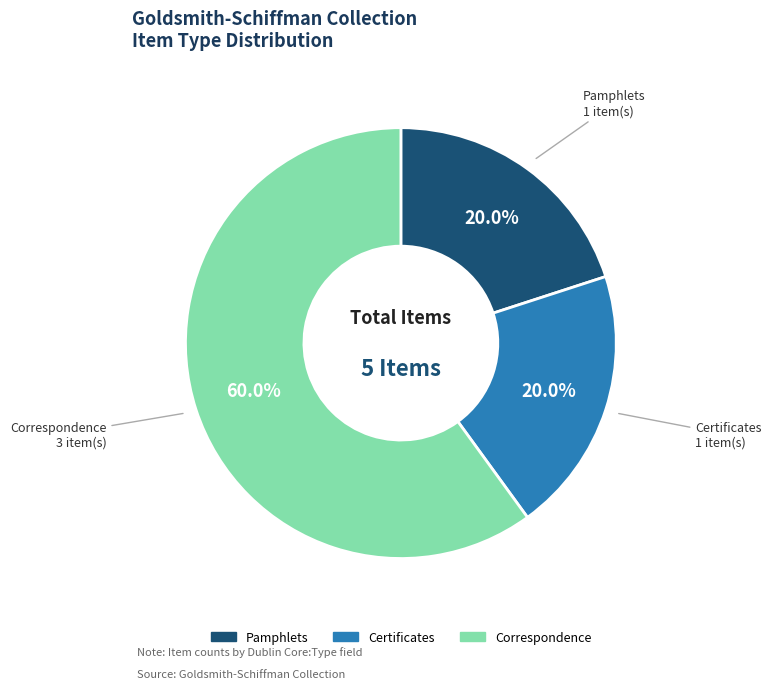

Is there any slice that represents more than half of the pie?

Yes